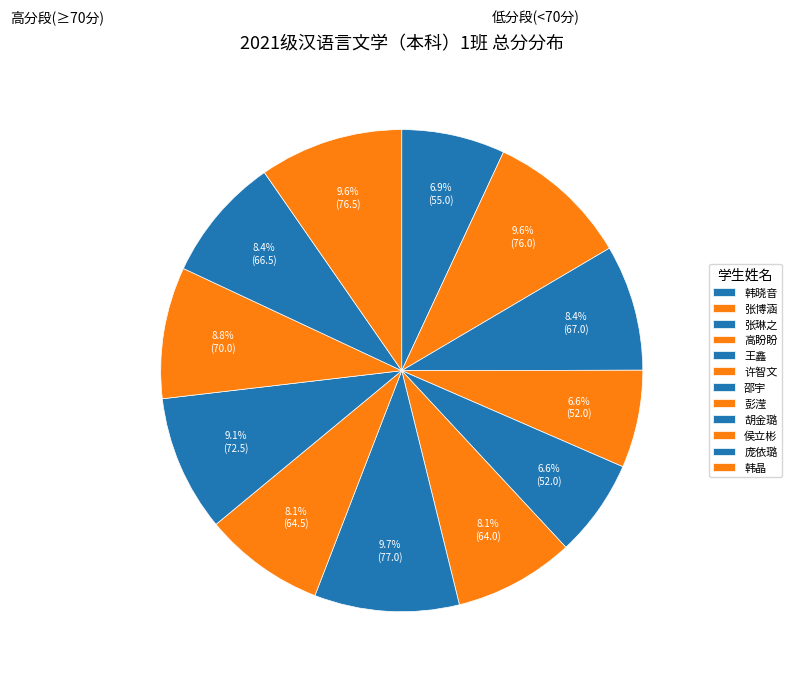

Does any single category account for the majority?

No